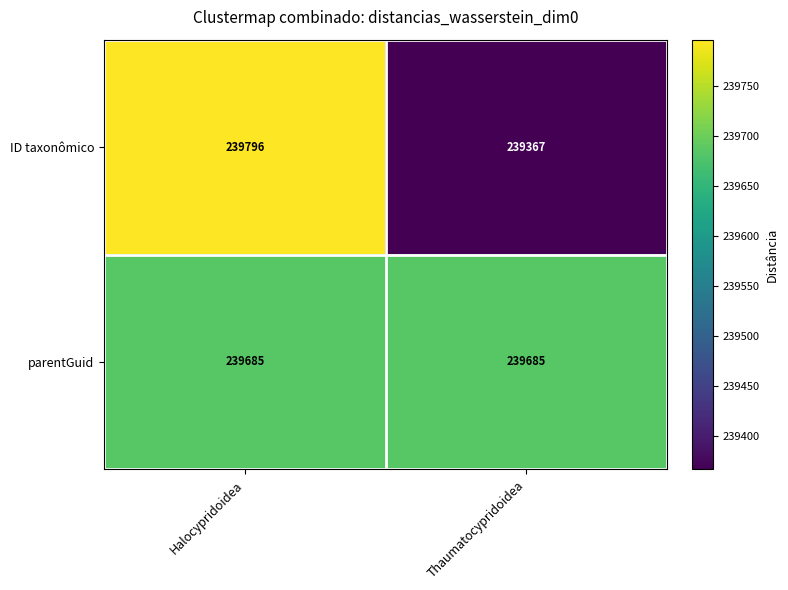

At Thaumatocypridoidea, list the series in order from smallest to largest.

ID taxonômico, parentGuid